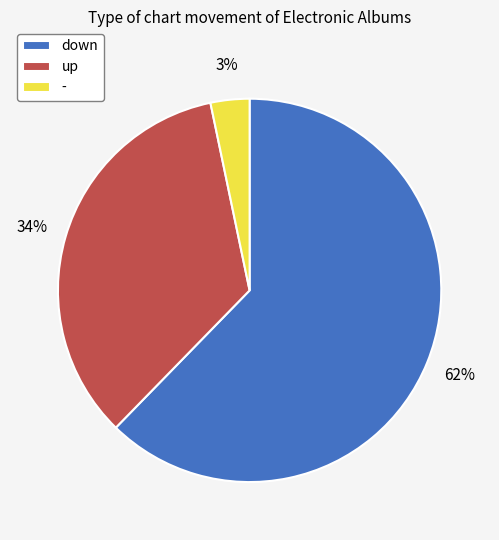

To the nearest percent, what portion does up represent?

34%